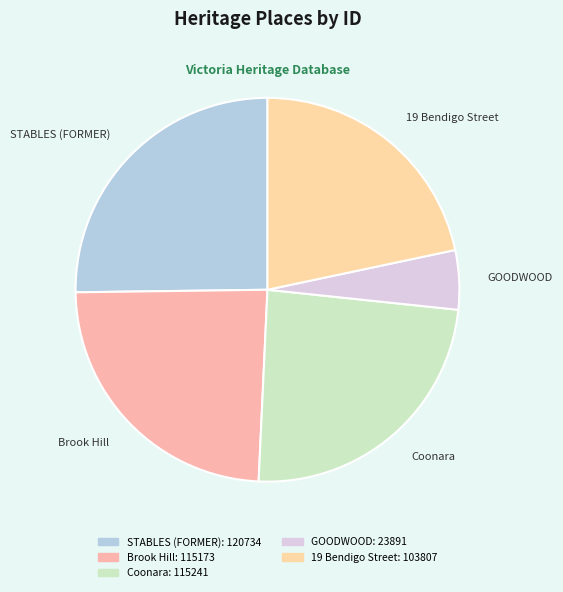

The Coonara slice represents 37% of the pie. True or false?

False